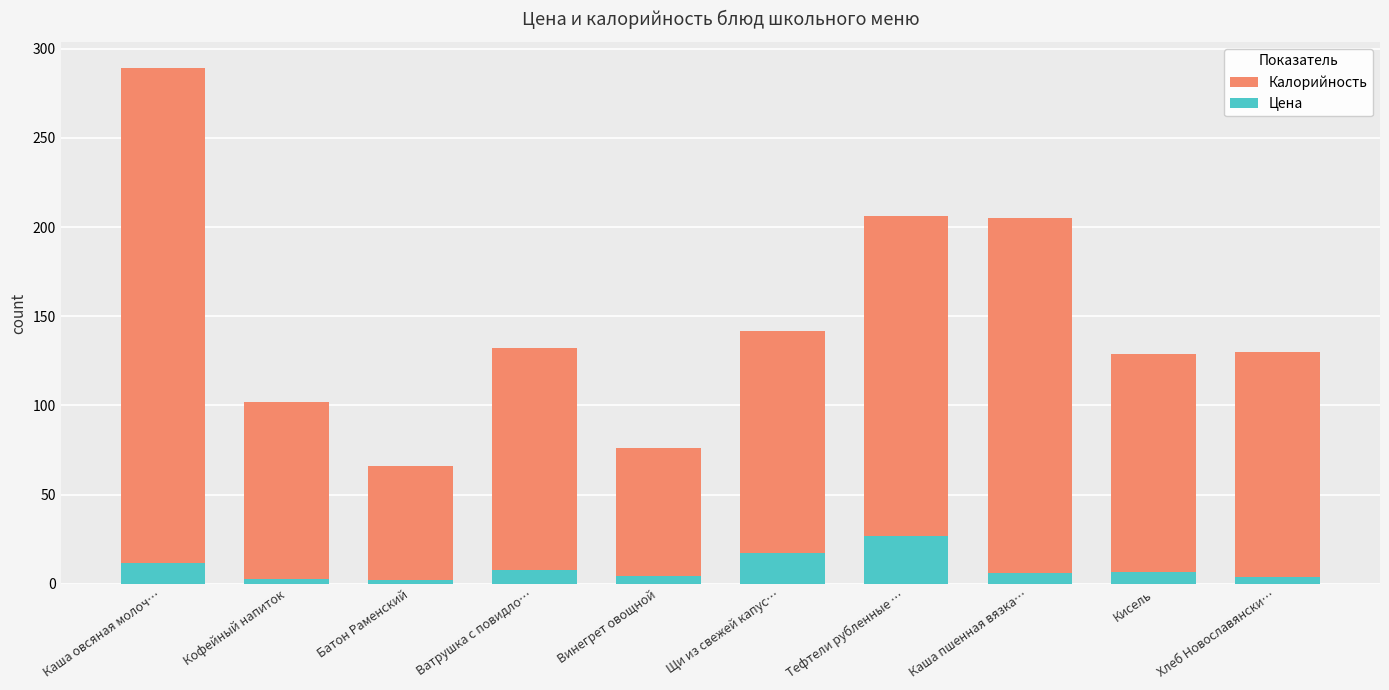

Which category has the highest value in the Цена series?

Тефтели рубленные …